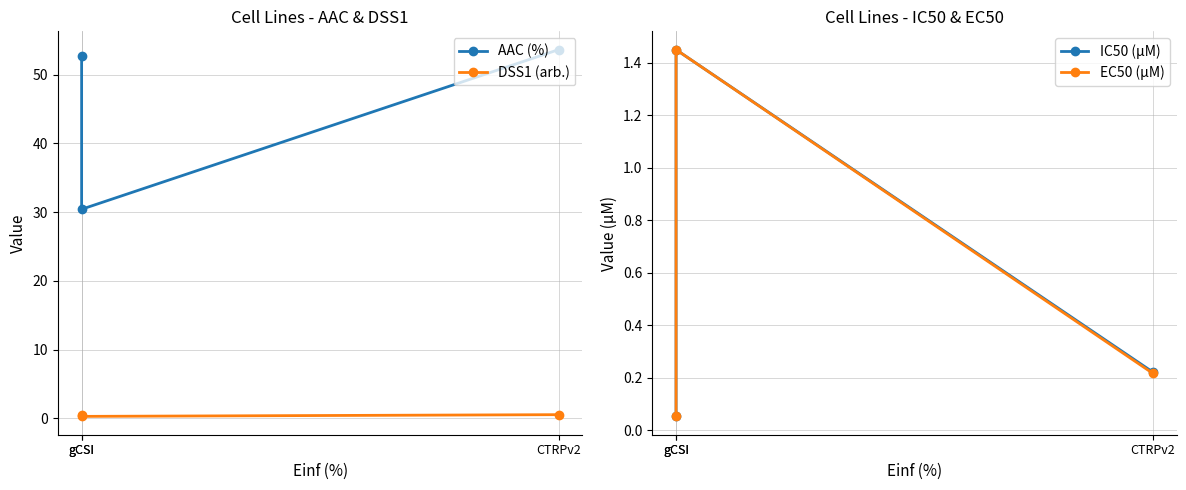

At which category is the sum across all series the highest?

CTRPv2